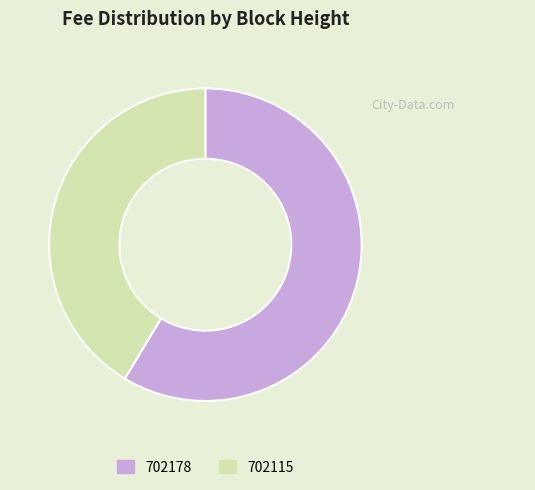

Is the sum of 702178 and 702115 greater than half?

Yes